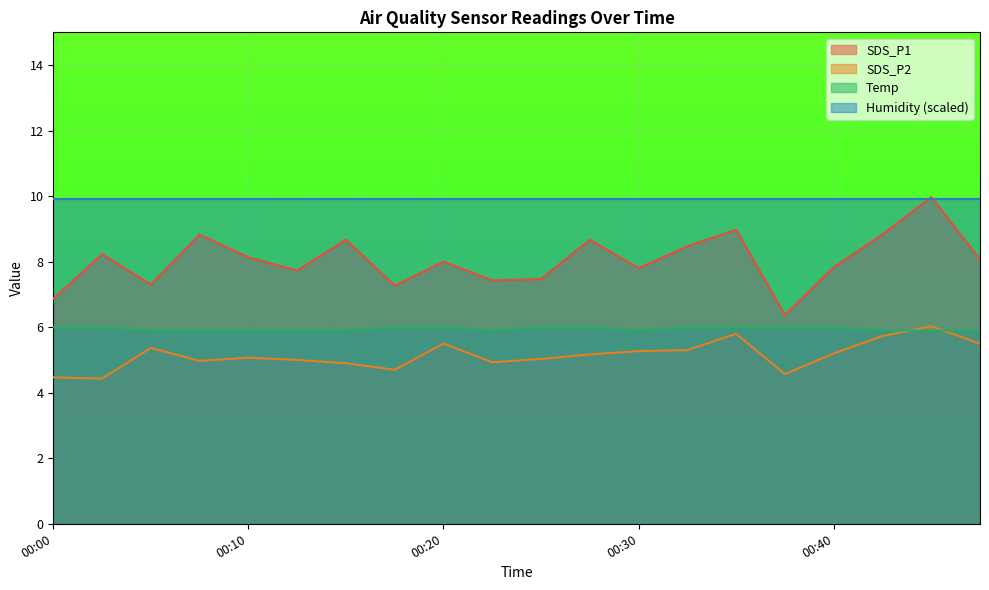

Count the Temp values in the range 5 to 6.

20